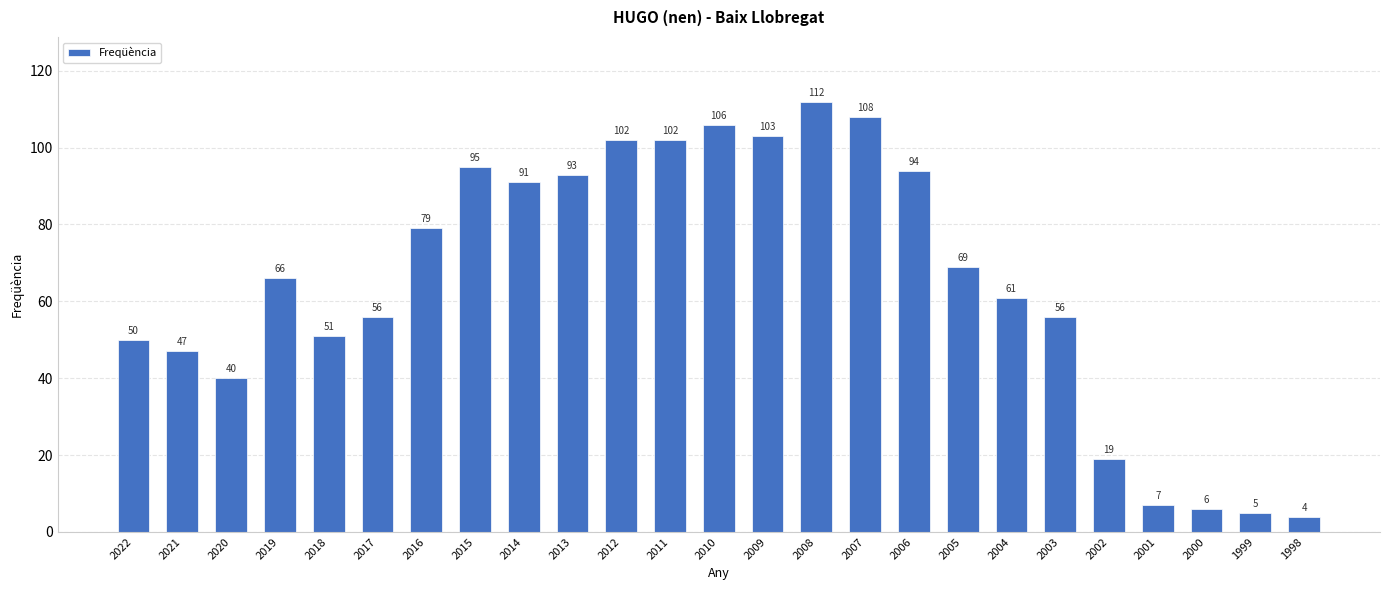

Are the bars grouped side by side (vs. stacked)?

No